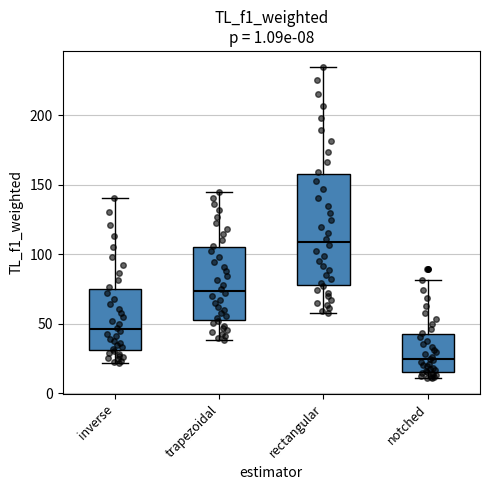

Which box has the lowest median line?

notched